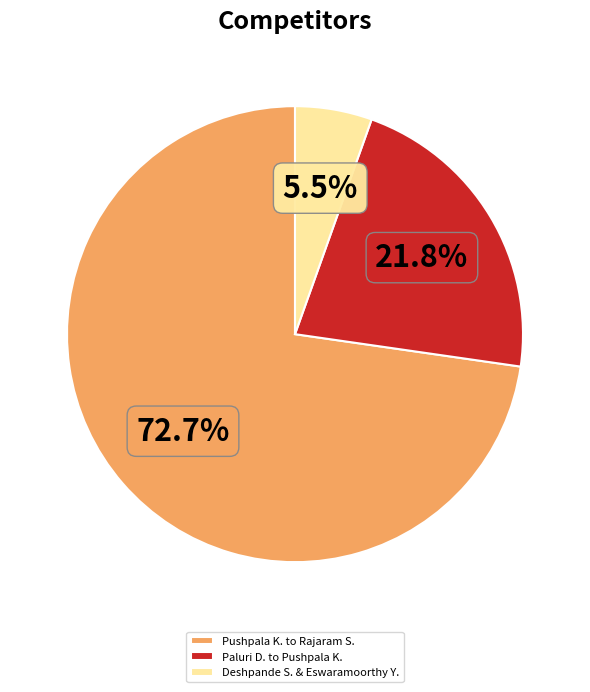

Rank the categories by value from highest to lowest.

Pushpala K. to Rajaram S., Paluri D. to Pushpala K., Deshpande S. & Eswaramoorthy Y.